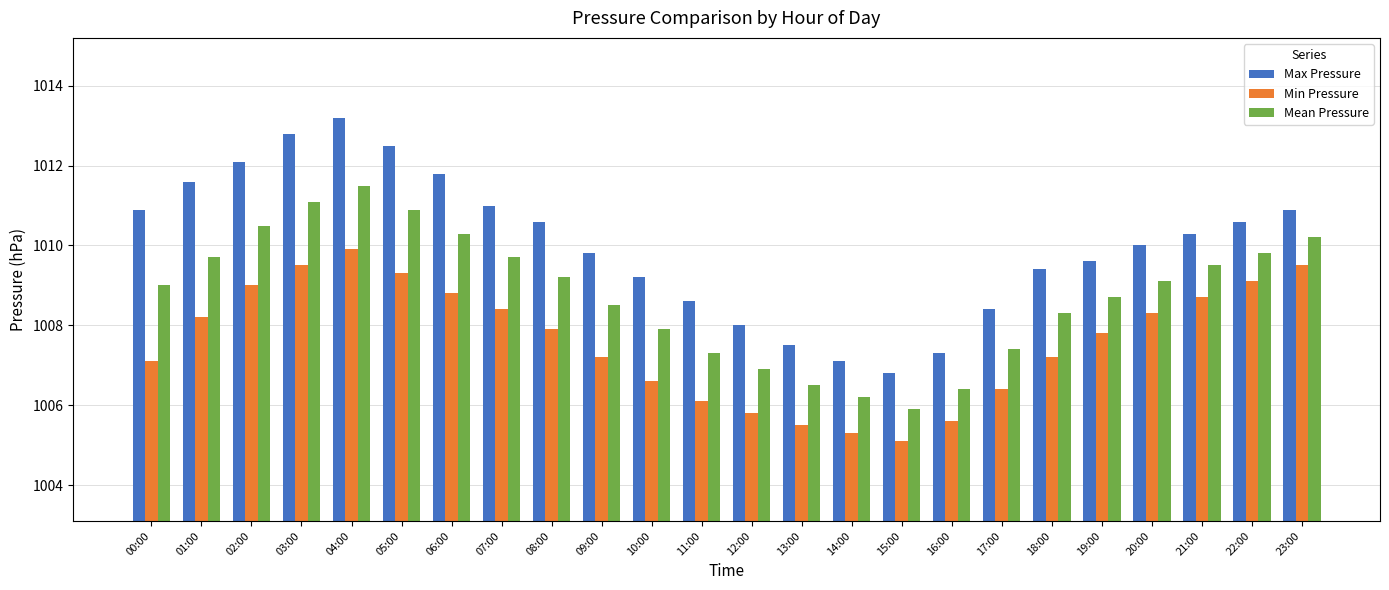

How many groups of bars are there?

24